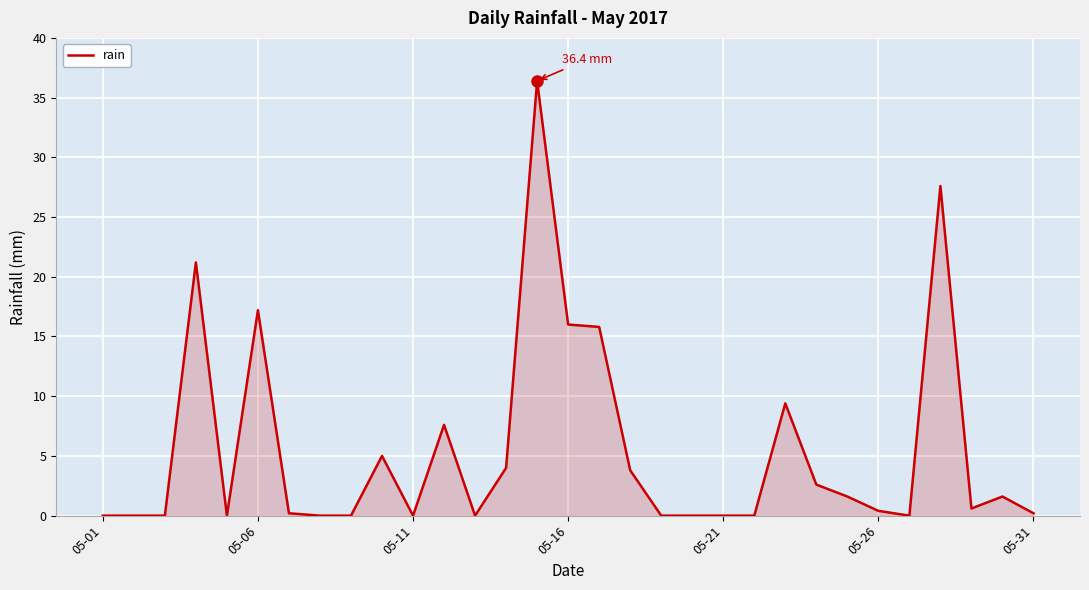

How many lines are shown in the chart?

1